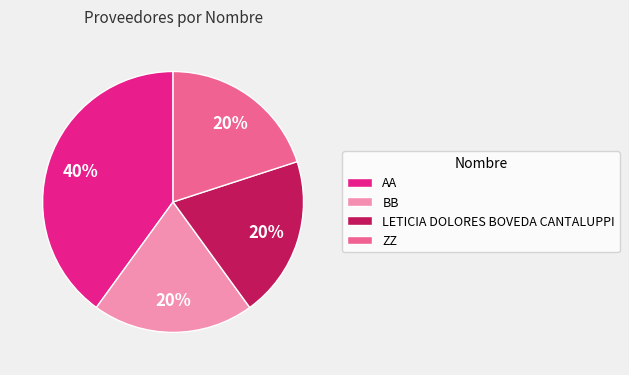

What is the ratio of the value at LETICIA DOLORES BOVEDA CANTALUPPI to the value at ZZ?

1.0